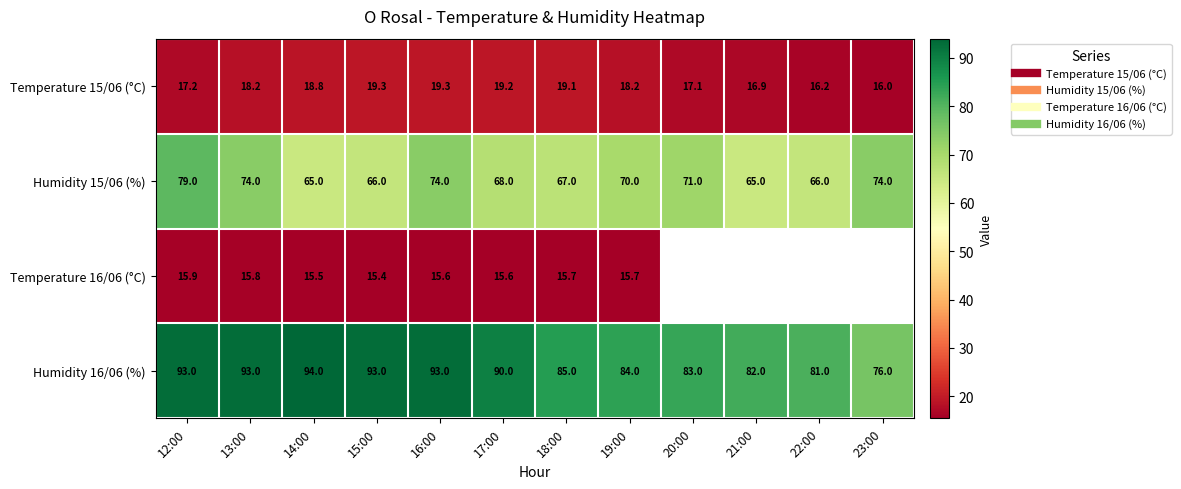

At which label is Temperature 16/06 (°C) closest to 15?

15:00